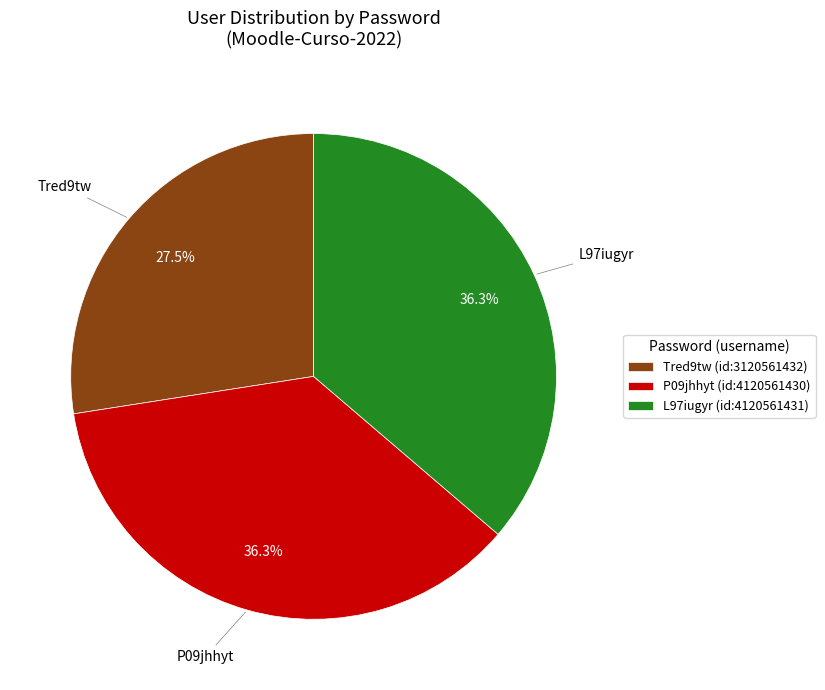

To the nearest percent, what is the difference between the Tred9tw and P09jhhyt slice percentages?

9%